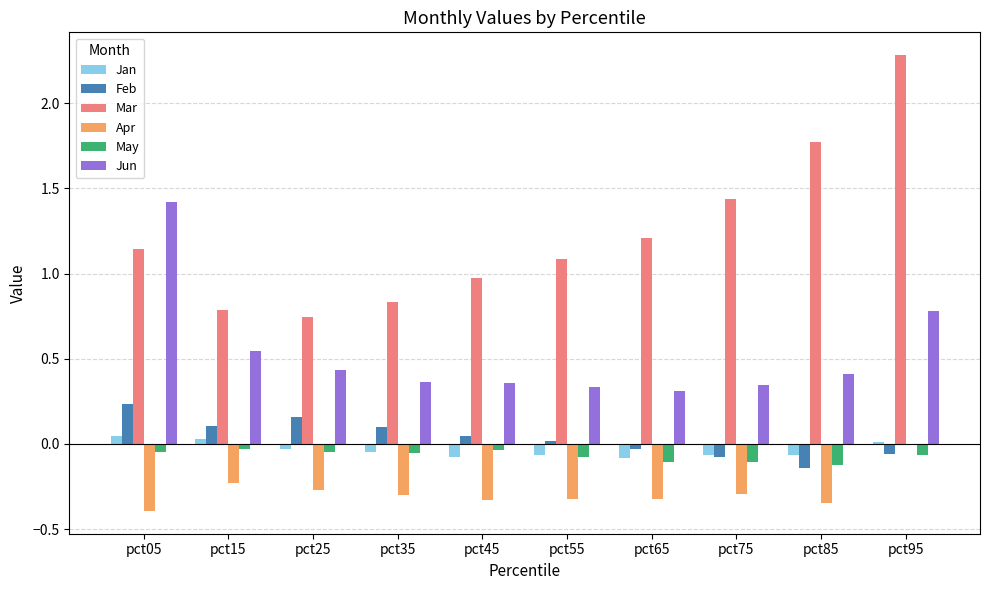

At which category does the chart reach its peak across all series?

pct95